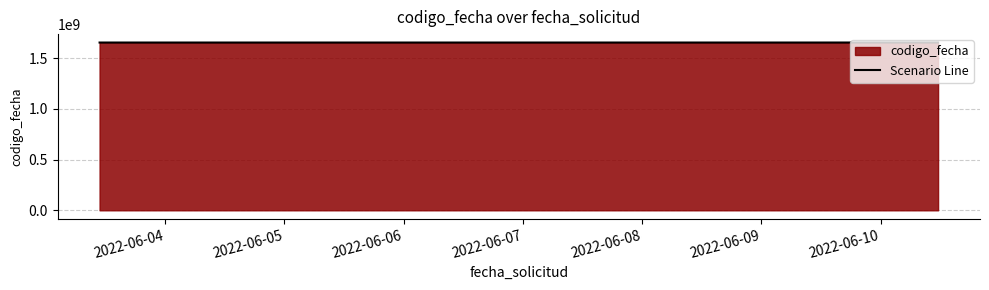

What is the average value?

1654840890